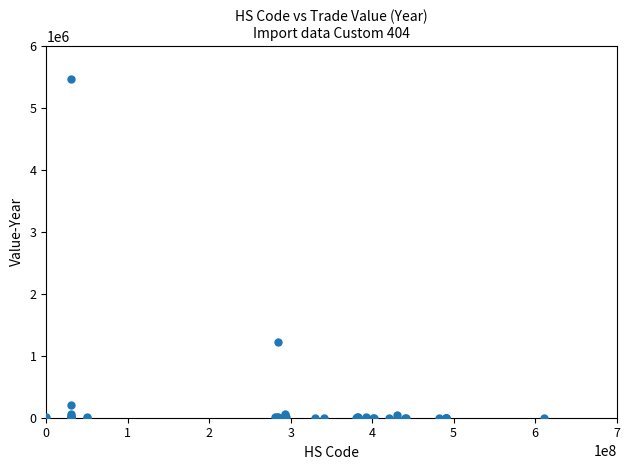

What Y value in the scatter plot is closest to 2732593?

1224717